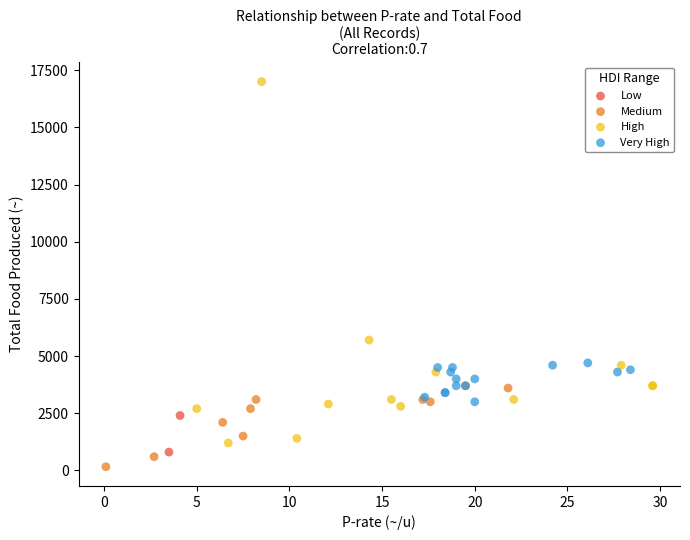

Which series reaches the minimum Y coordinate?

Medium